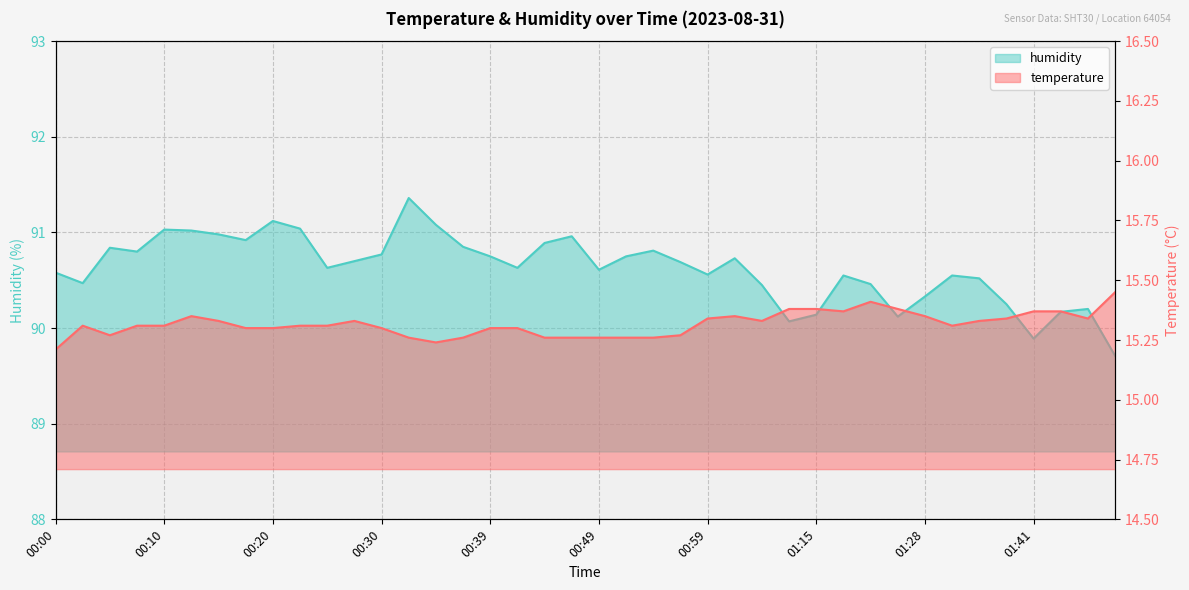

Reading left to right, transcribe all the data shown in this chart.

temperature: 00:00=15.2	00:03=15.3	00:05=15.3	00:08=15.3	00:10=15.3	00:12=15.3	00:15=15.3	00:17=15.3	00:20=15.3	00:22=15.3	00:25=15.3	00:27=15.3	00:30=15.3	00:32=15.3	00:35=15.2	00:37=15.3	00:39=15.3	00:42=15.3	00:44=15.3	00:47=15.3	00:49=15.3	00:52=15.3	00:54=15.3	00:57=15.3	00:59=15.3	01:02=15.3	01:04=15.3	01:13=15.4	01:15=15.4	01:18=15.4	01:23=15.4	01:26=15.4	01:28=15.3	01:31=15.3	01:33=15.3	01:36=15.3	01:41=15.4	01:44=15.4	01:46=15.3	01:49=15.4
humidity: 00:00=90.6	00:03=90.5	00:05=90.8	00:08=90.8	00:10=91.0	00:12=91.0	00:15=91.0	00:17=90.9	00:20=91.1	00:22=91.0	00:25=90.6	00:27=90.7	00:30=90.8	00:32=91.4	00:35=91.1	00:37=90.8	00:39=90.8	00:42=90.6	00:44=90.9	00:47=91.0	00:49=90.6	00:52=90.8	00:54=90.8	00:57=90.7	00:59=90.6	01:02=90.7	01:04=90.5	01:13=90.1	01:15=90.1	01:18=90.5	01:23=90.5	01:26=90.1	01:28=90.3	01:31=90.5	01:33=90.5	01:36=90.2	01:41=89.9	01:44=90.2	01:46=90.2	01:49=89.7